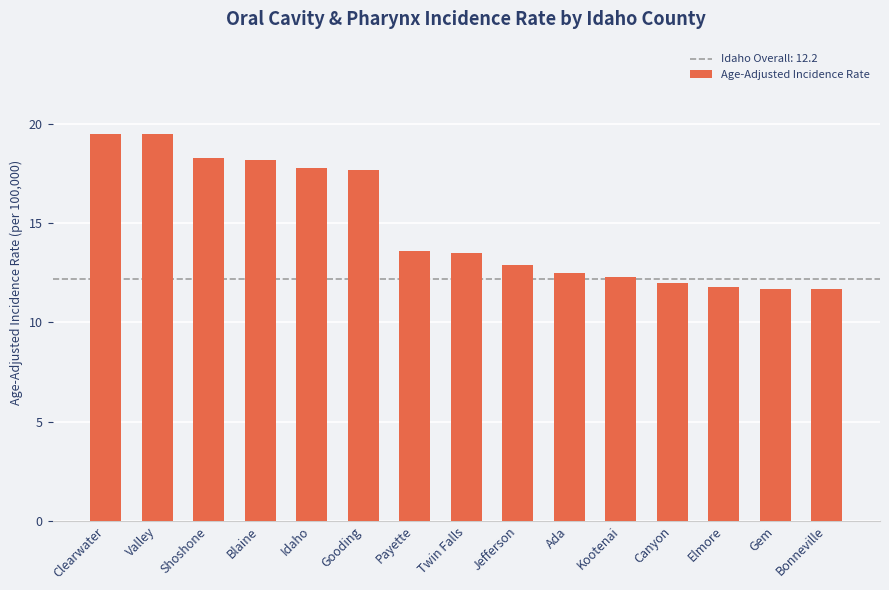

What is the minimum value shown in the chart?

11.7